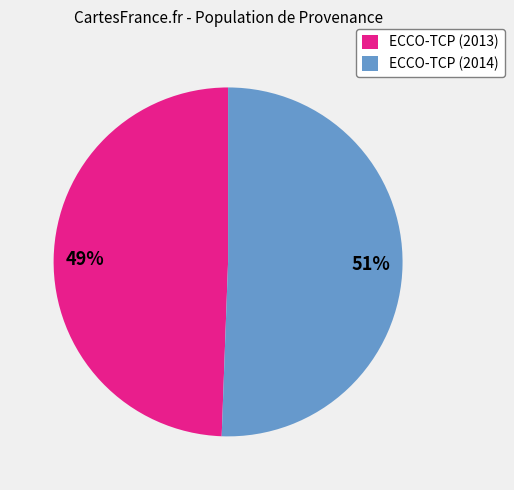

How many segments does this pie chart have?

2